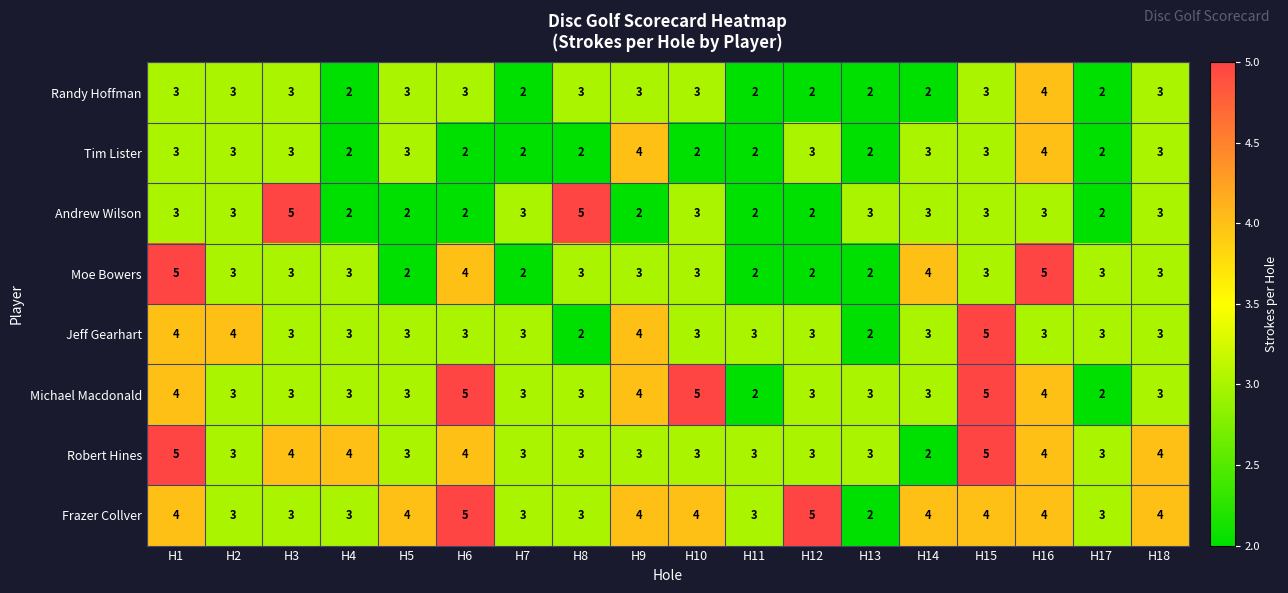

What is the maximum value shown in the chart?

5